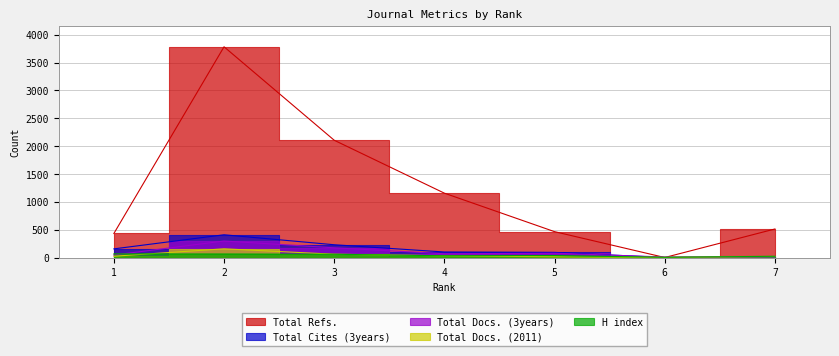

Which series ends up on top after the final intersection of H index and Total Refs.?

Total Refs.